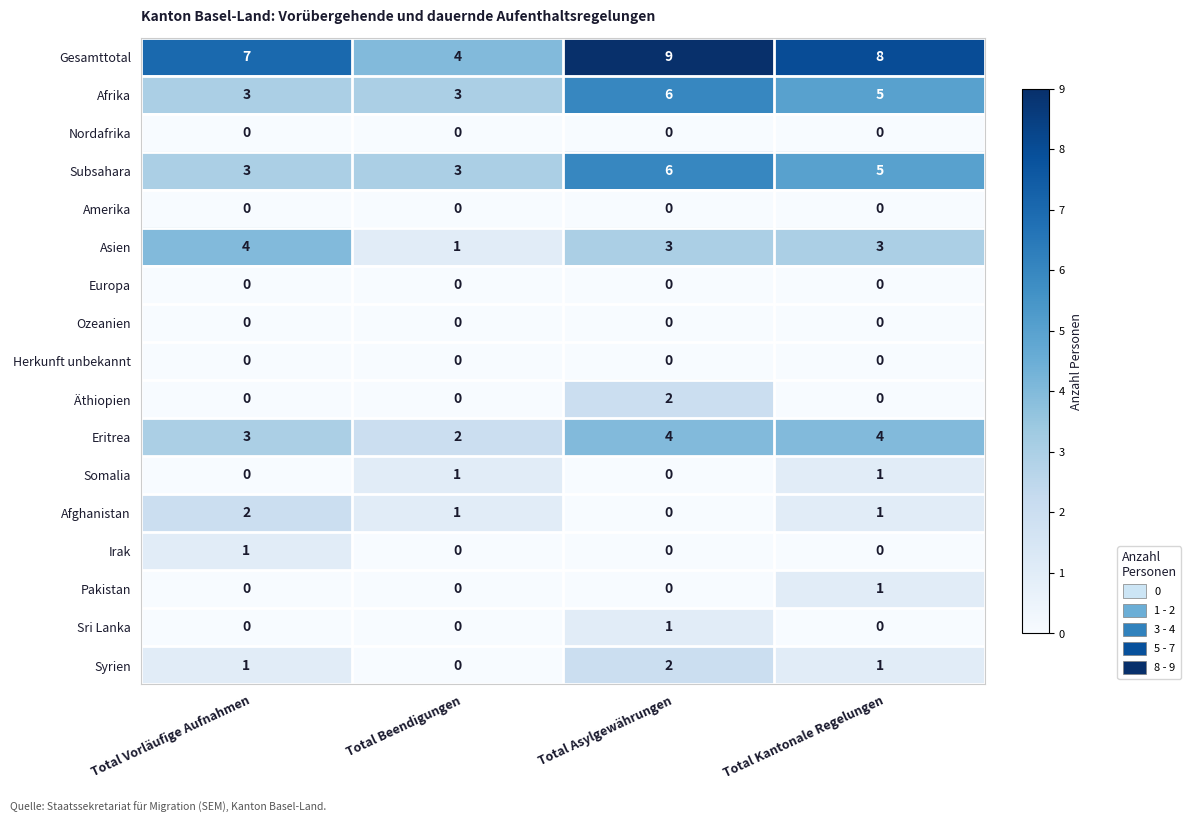

At which category is the sum across all series the highest?

Total Asylgewährungen